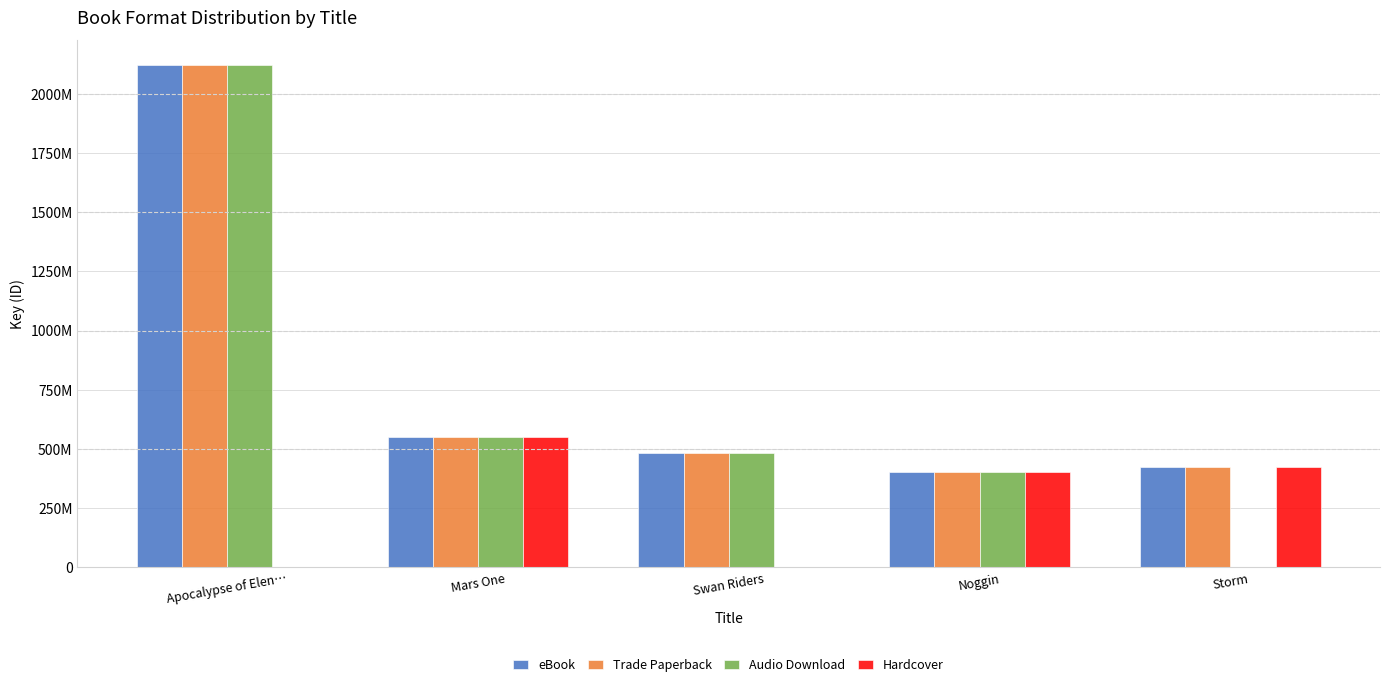

Reading left to right, what are all the values shown in this chart?

eBook: 2119652221	549297510	484720204	403385077	425545206
Trade Paperback: 2119652221	549297510	484720204	403385077	425545206
Audio Download: 2119652221	549297510	484720204	403385077	0
Hardcover: 0	549297510	0	403385077	425545206